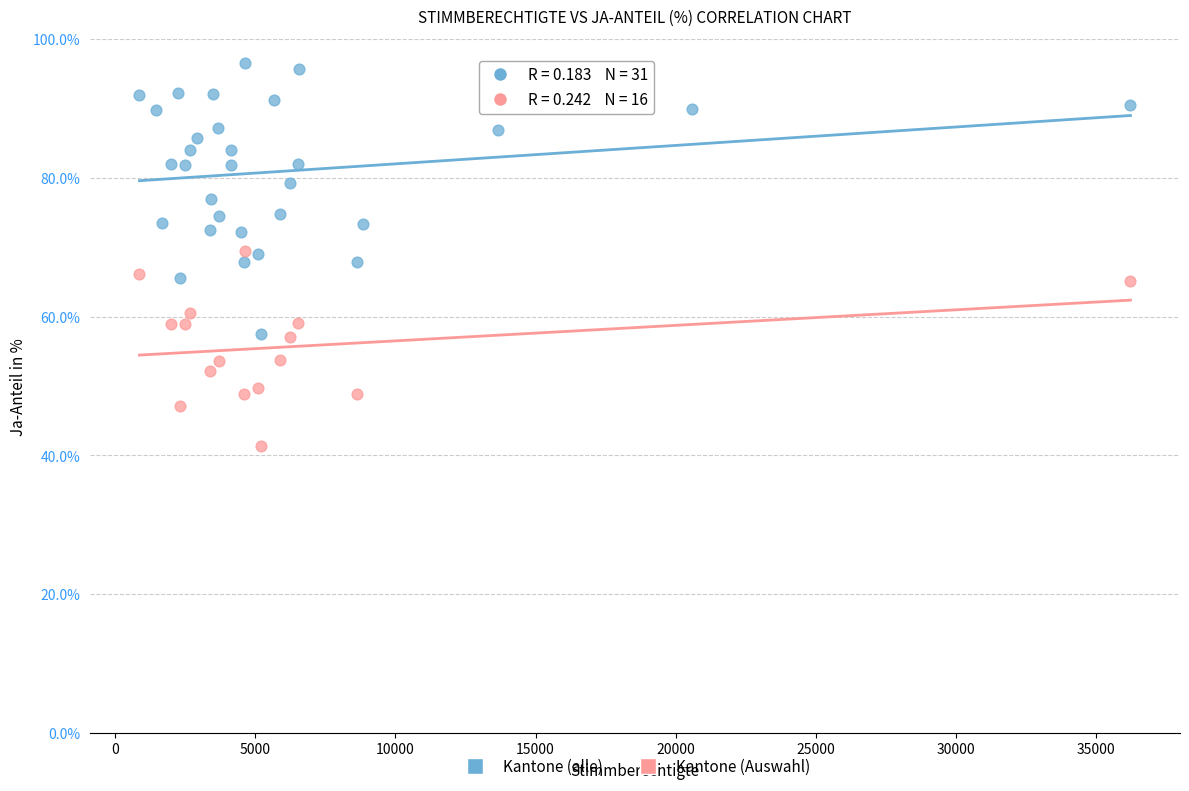

Which series has the widest spread of Y values?

Kantone (alle)